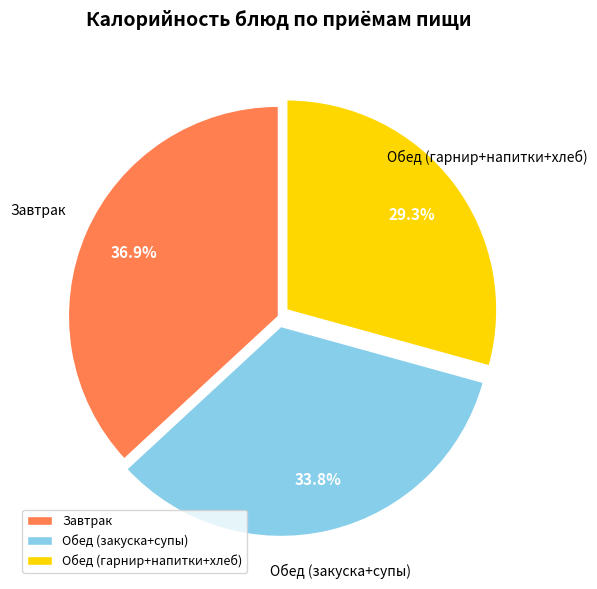

Which slice is the smallest?

Обед (гарнир+напитки+хлеб)